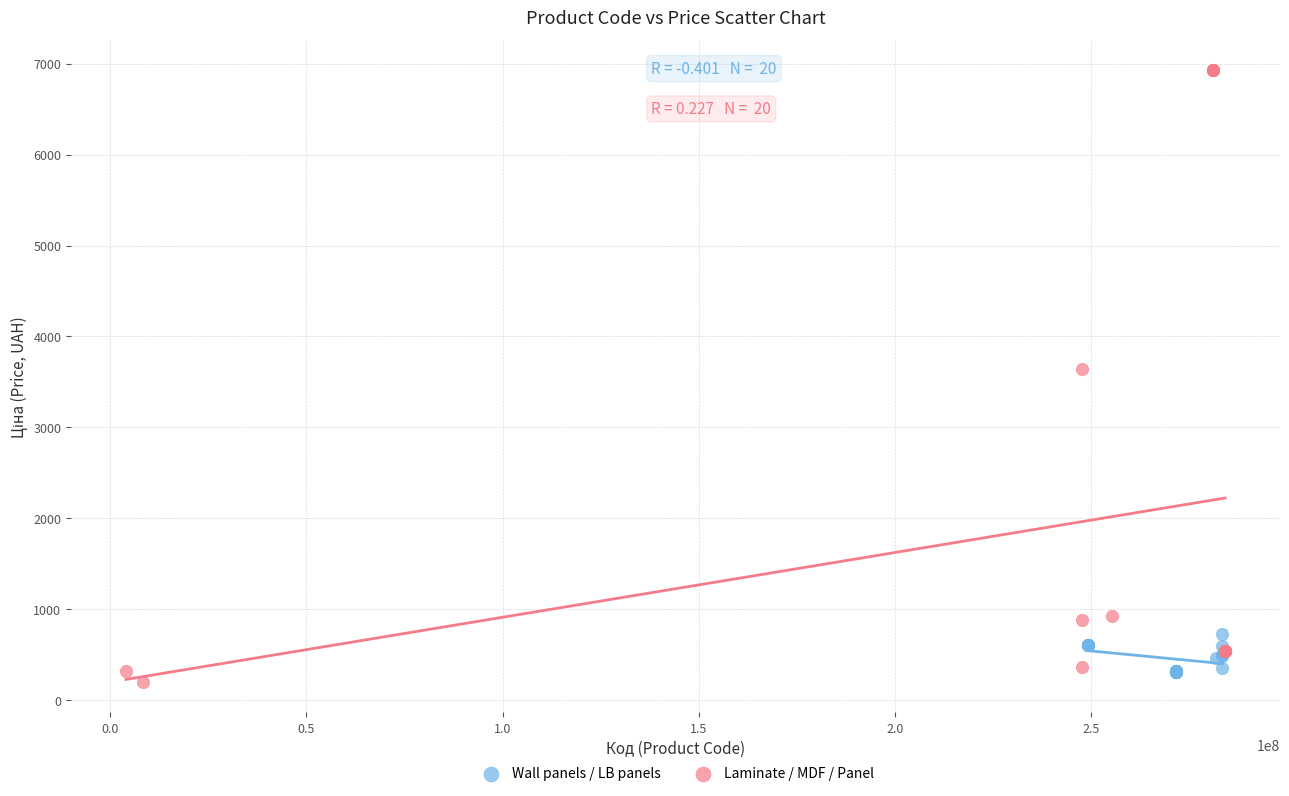

Which series reaches the maximum Y coordinate?

Laminate / MDF / Panel